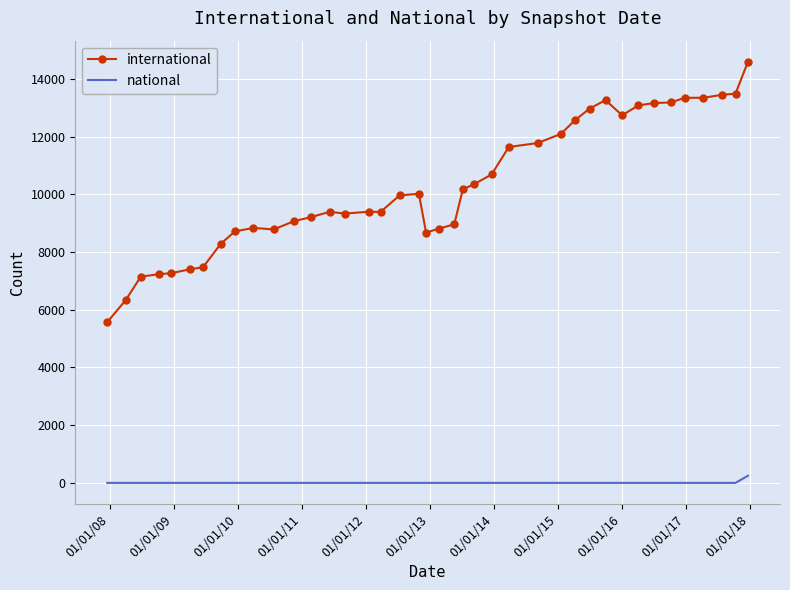

Which series has the largest range (max minus min)?

international